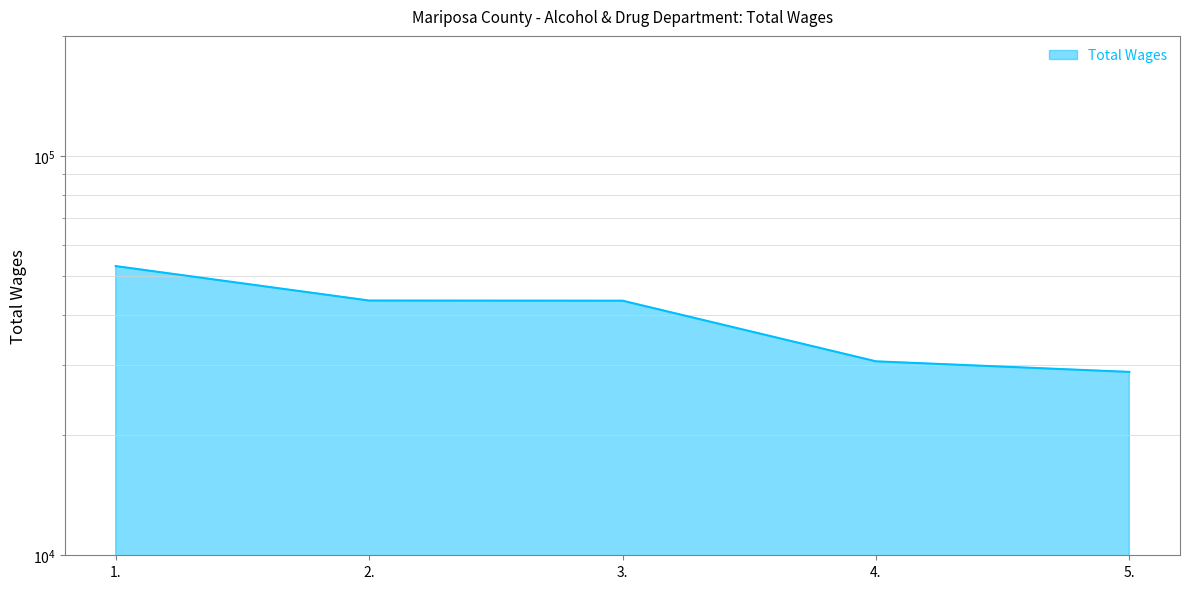

What is the sum of the values at 1. and 2.?

96471